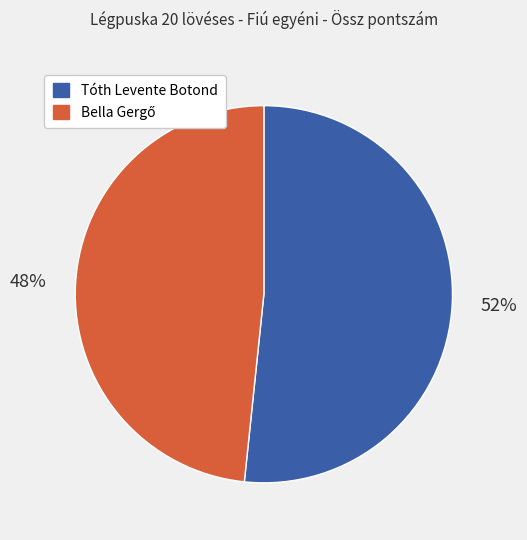

How many segments does this pie chart have?

2